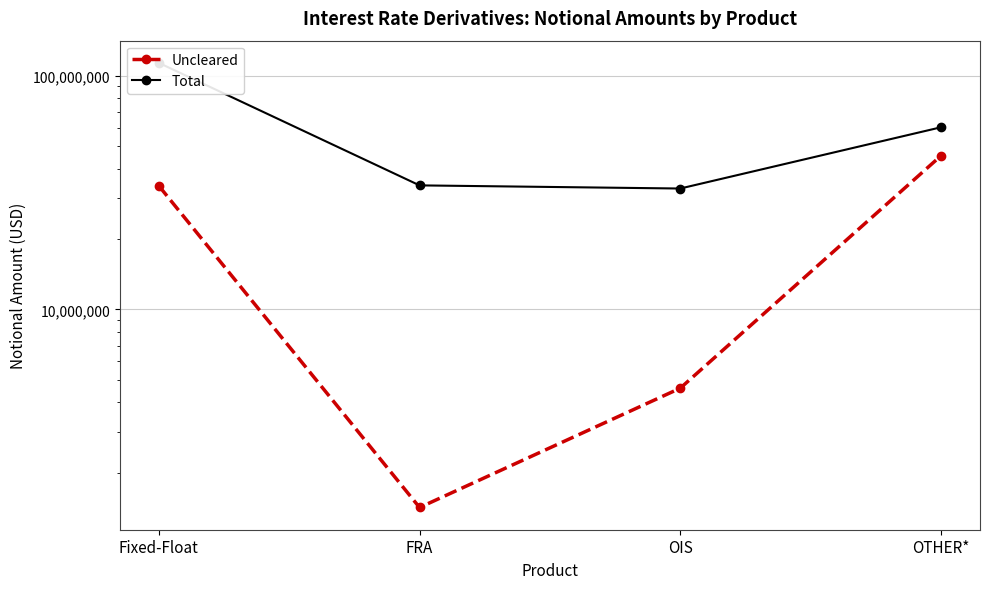

True or false: Total and Uncleared intersect in this chart.

False